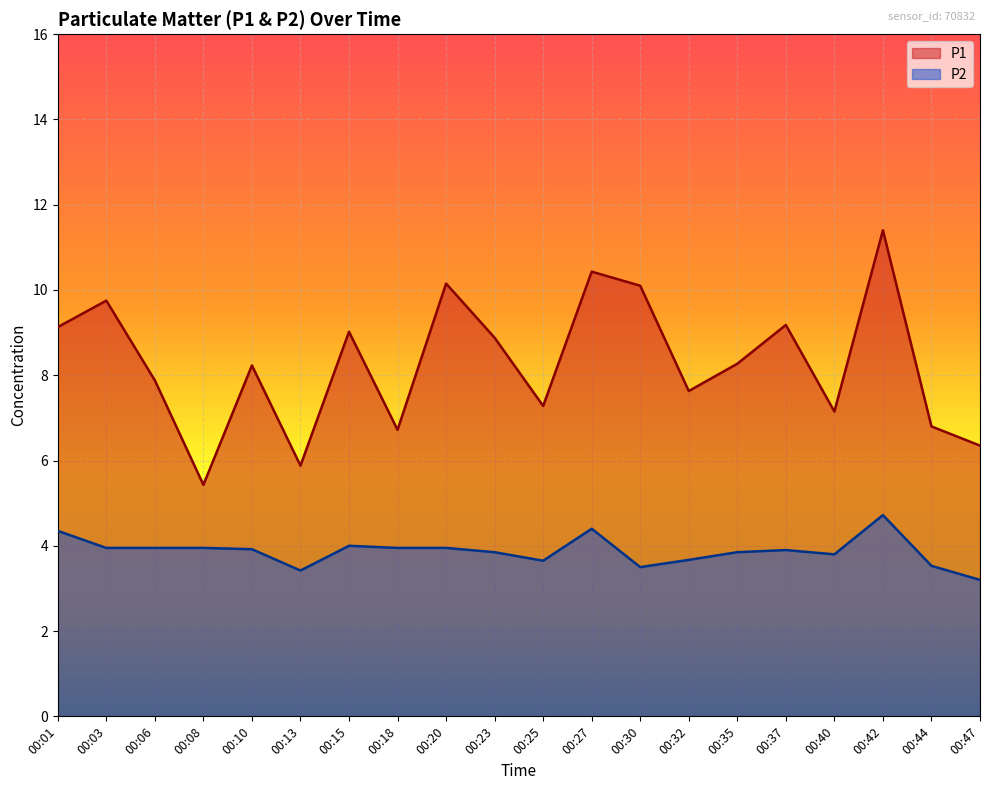

True or false: P2 has a value of 2.3 at 00:06.

False